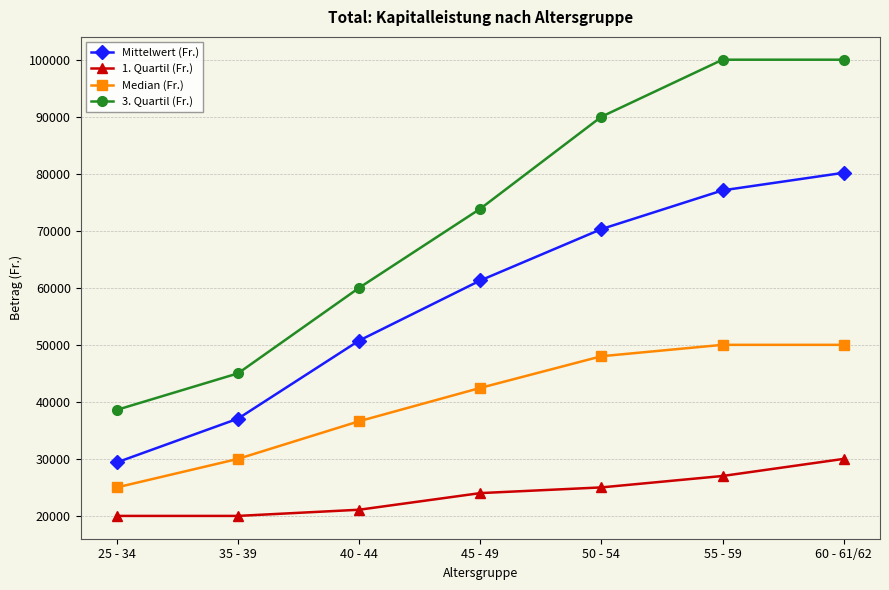

What is the sum of the Median (Fr.) values at 50 - 54 and 45 - 49?

90444.0